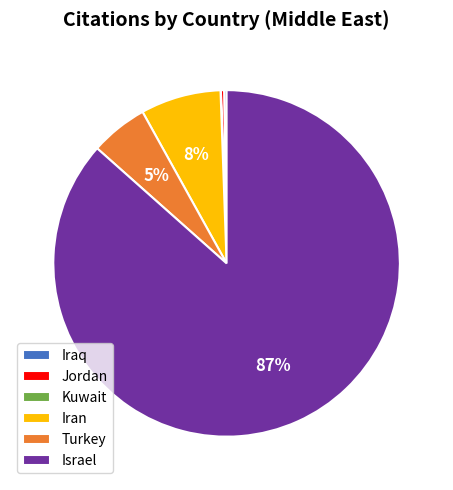

To the nearest percent, what is the difference between the largest and smallest slice percentages?

87%